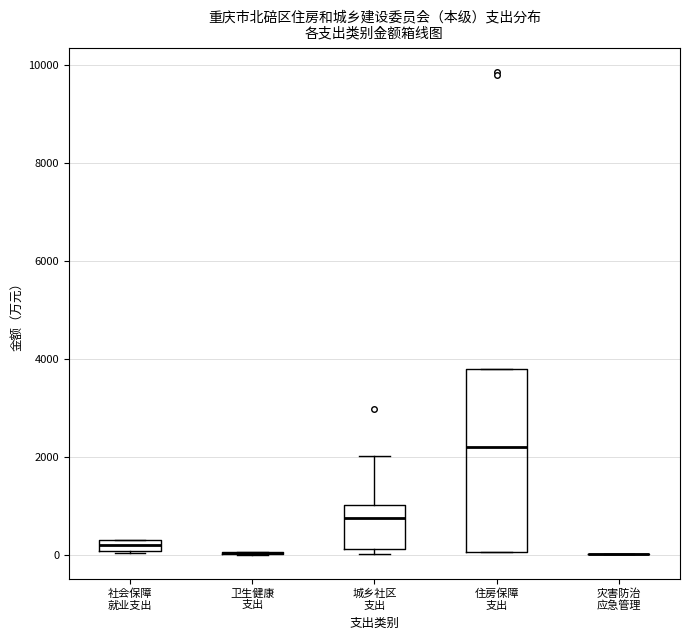

Comparing the boxes themselves (not the whiskers), which one is the tallest?

住房保障 支出